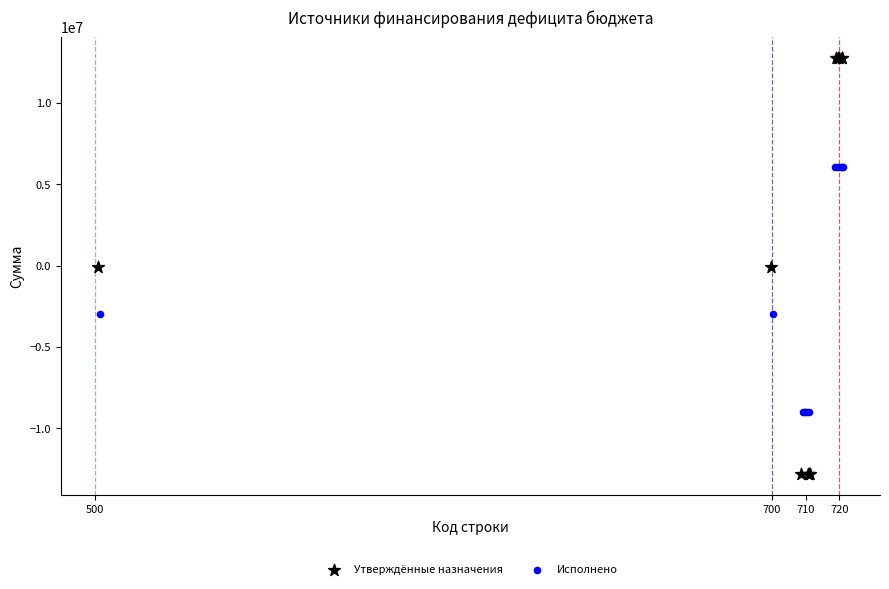

Which series has the largest Y range (max minus min)?

Утверждённые назначения